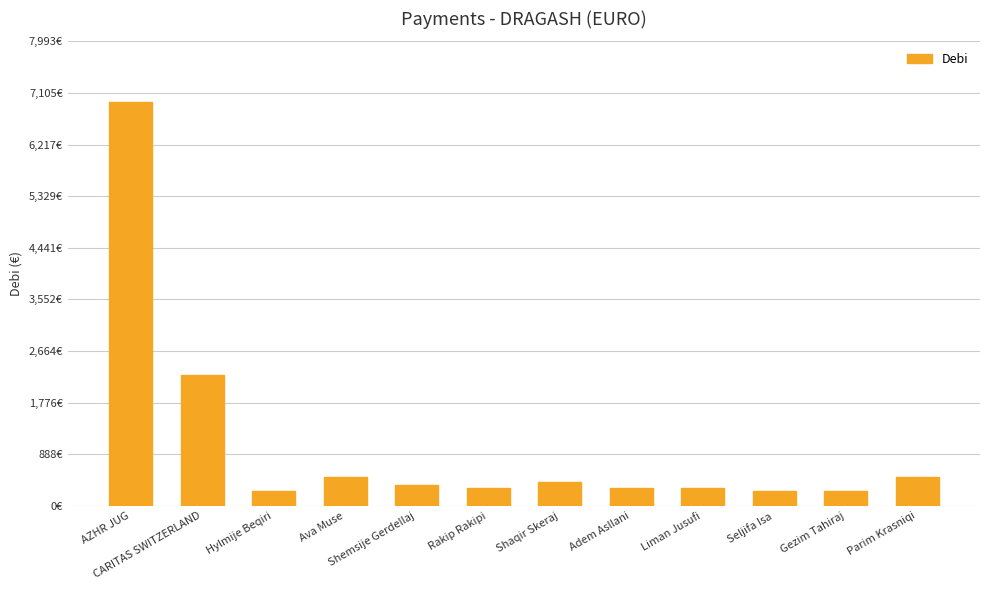

What is the greatest value displayed?

6951.2